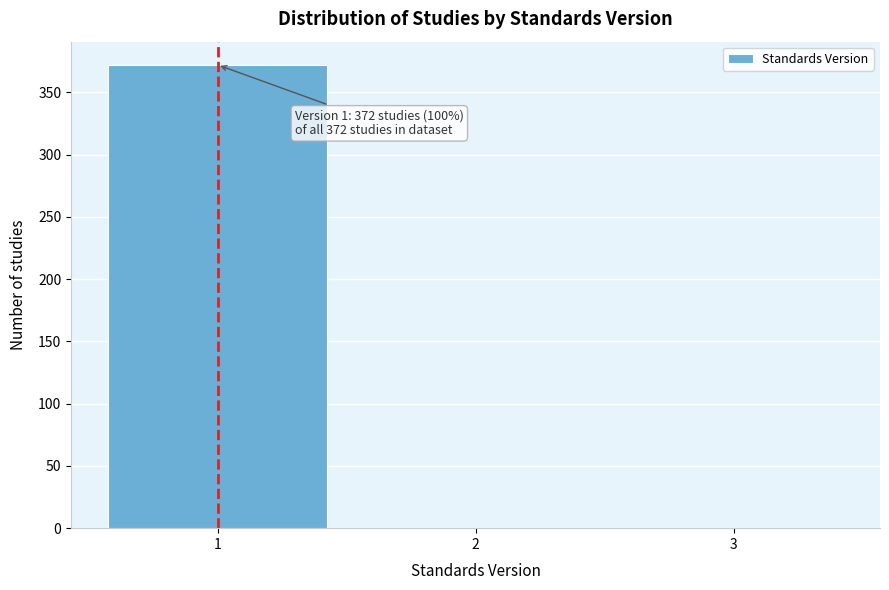

Which range on the x-axis has the tallest bar?

0.5 to 1.5